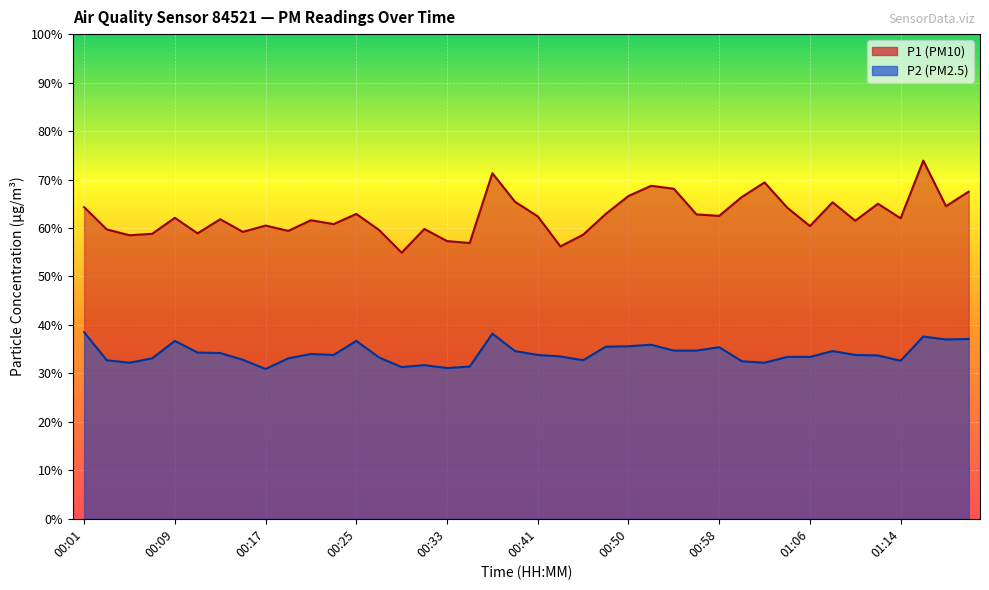

At which category does P1 reach its first local valley?

00:05